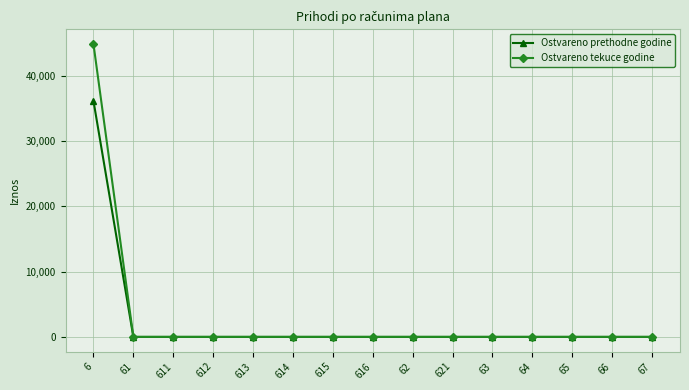

At which label does Ostvareno tekuce godine reach its peak?

6